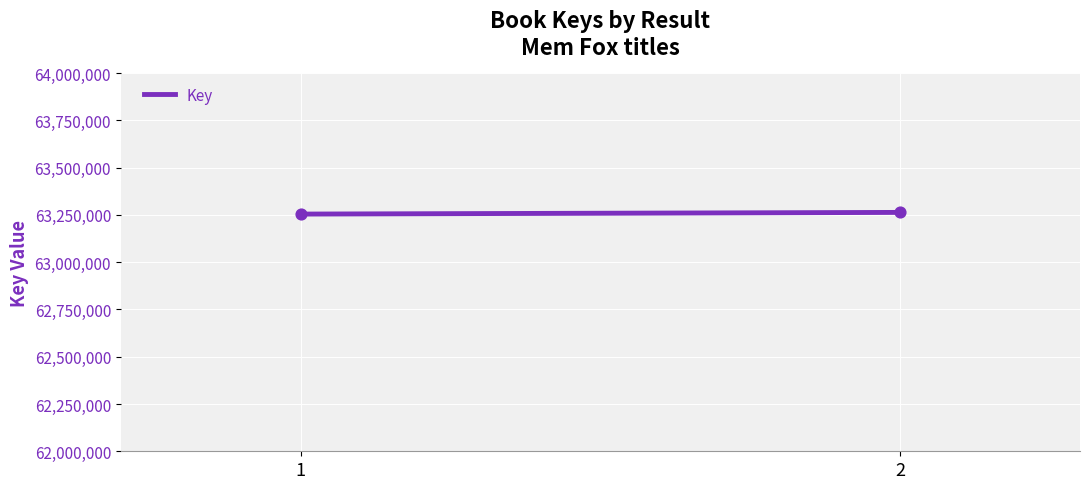

What is the average Y value?

63258678